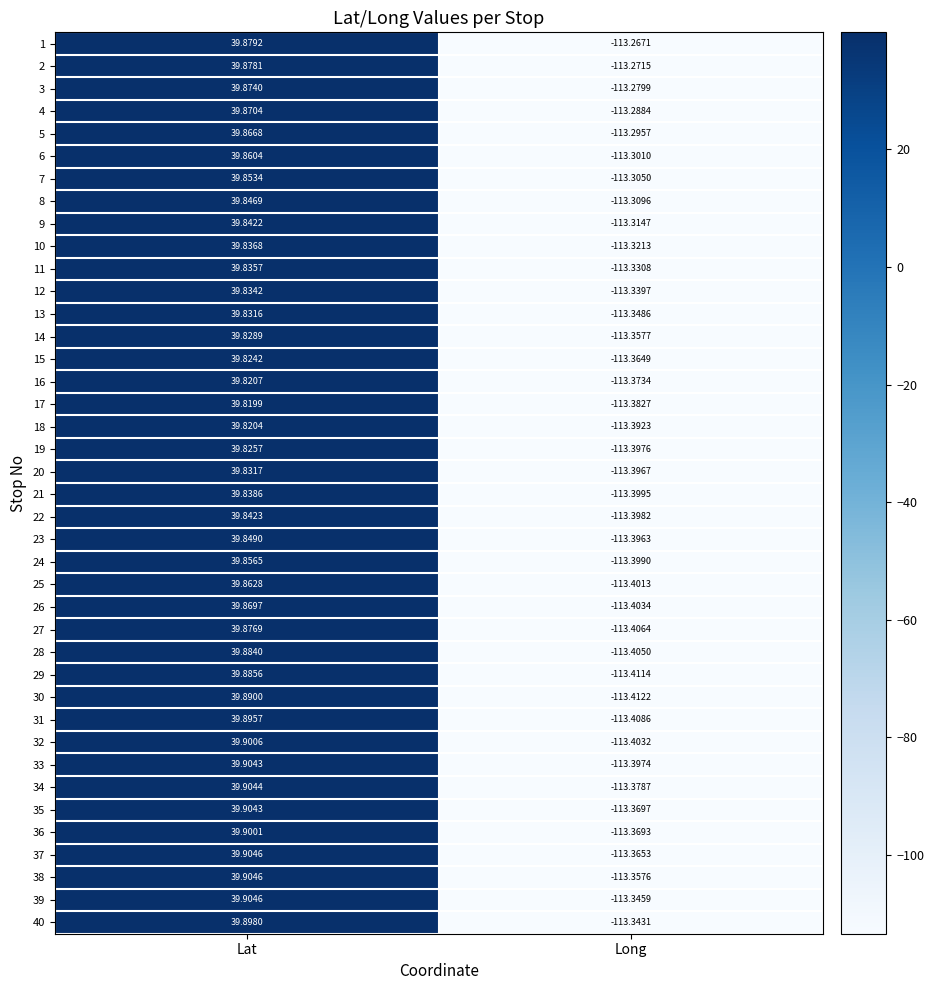

Is the value of 18 at Long greater than the value of 24 at Lat?

No